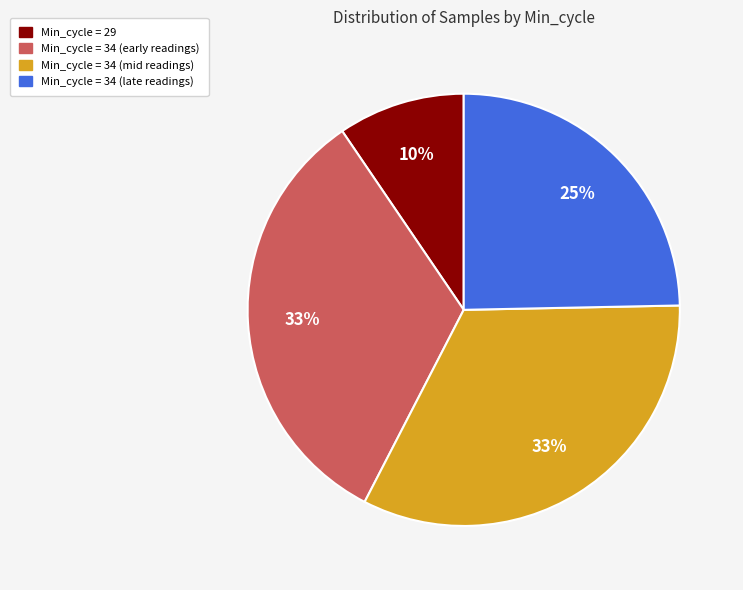

To the nearest percent, what is the average slice percentage?

25%